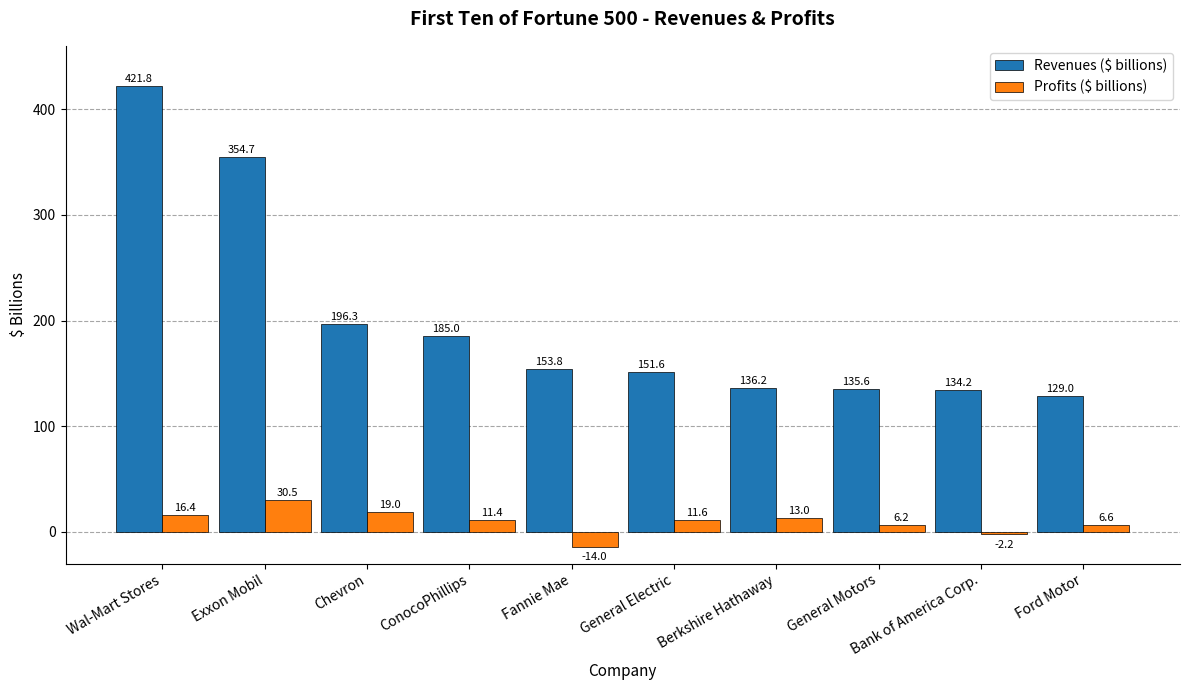

What is the difference between the second highest and minimum values in the Revenues ($ billions) series?

225.7